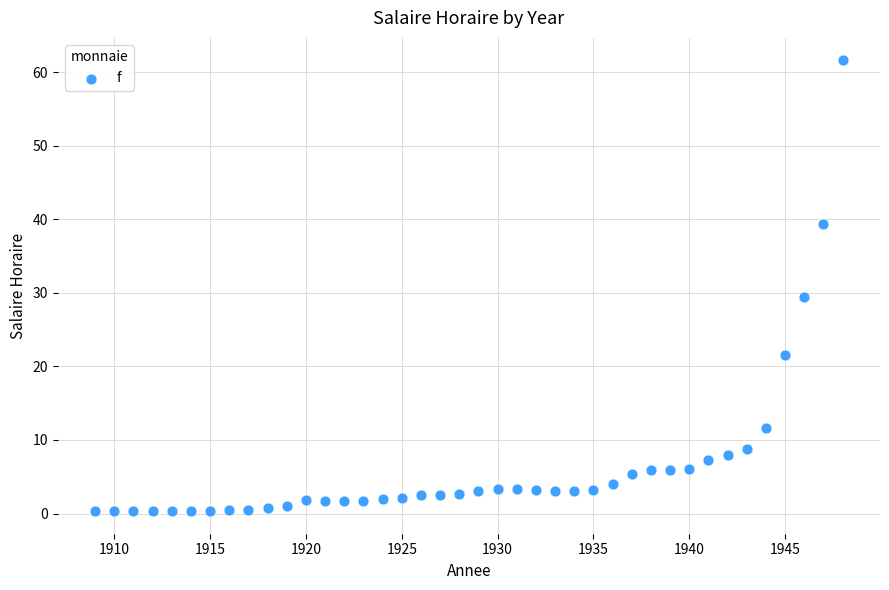

What is the range of Y values (max minus min)?

61.3